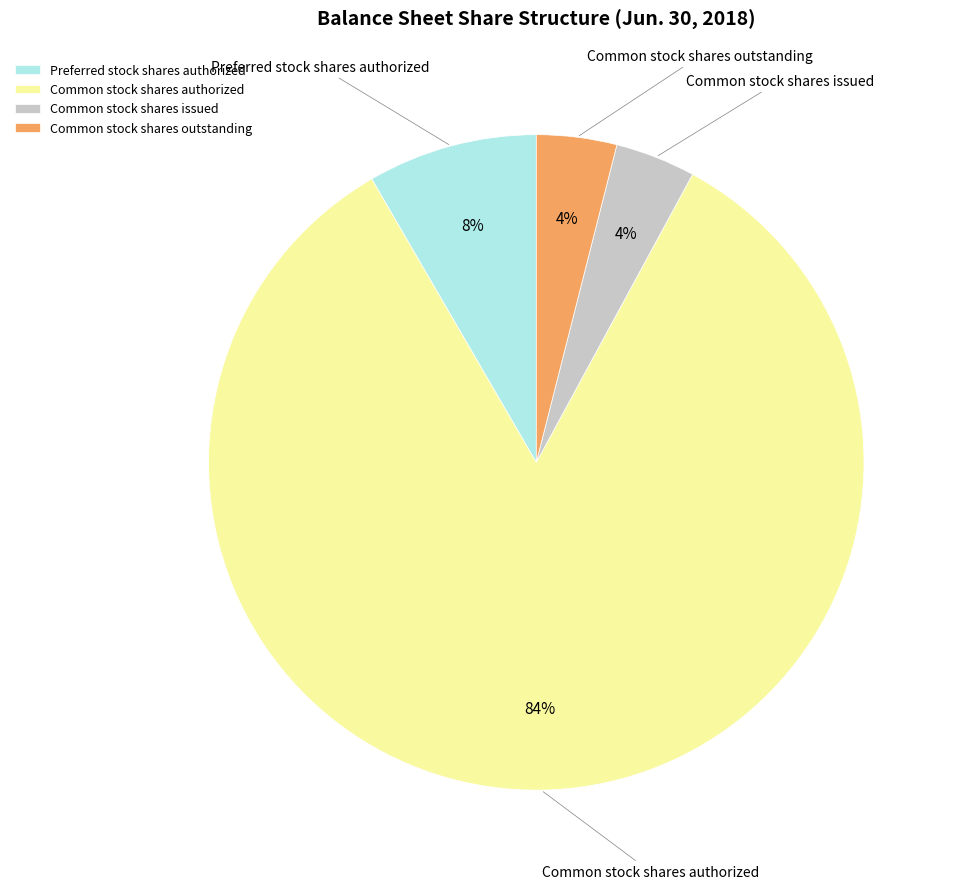

Is Common stock shares outstanding the majority of the pie?

No